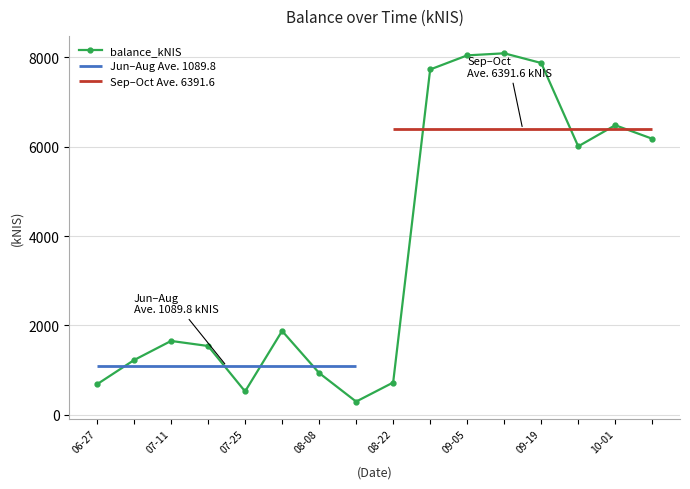

Where is the first local minimum for balance_kNIS?

07-25